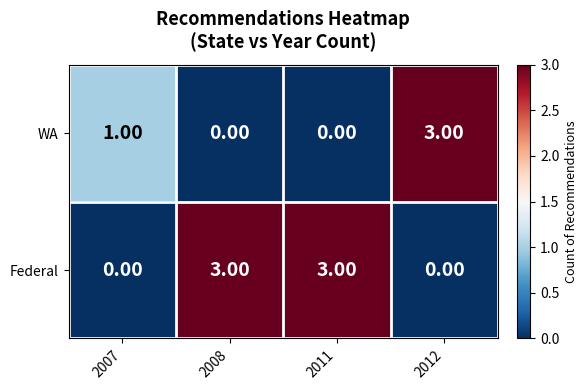

What is the greatest value displayed?

3